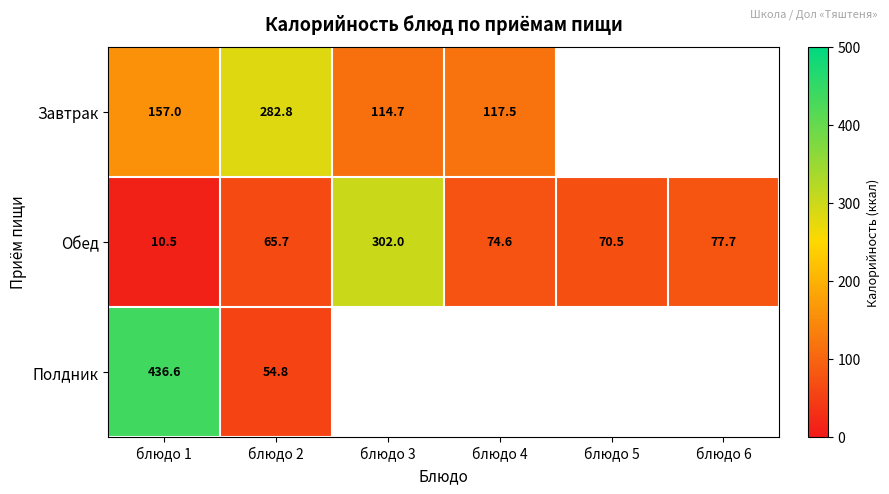

What is the sum of the Завтрак values at блюдо 1 and блюдо 3?

271.7